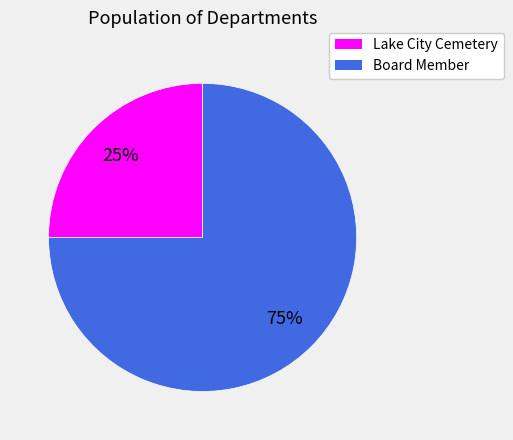

The Lake City Cemetery slice represents 25% of the pie. True or false?

True